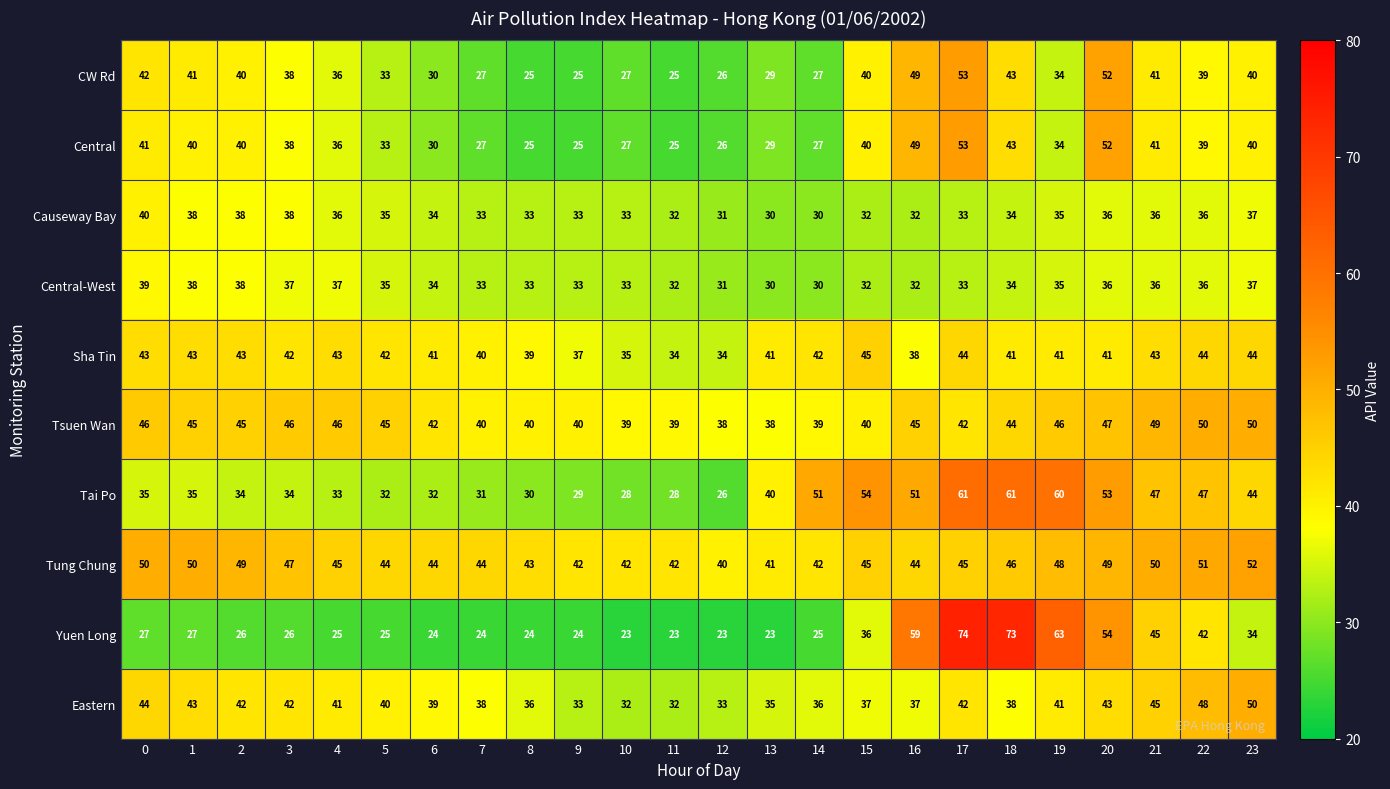

At which category is the sum across all series the highest?

17